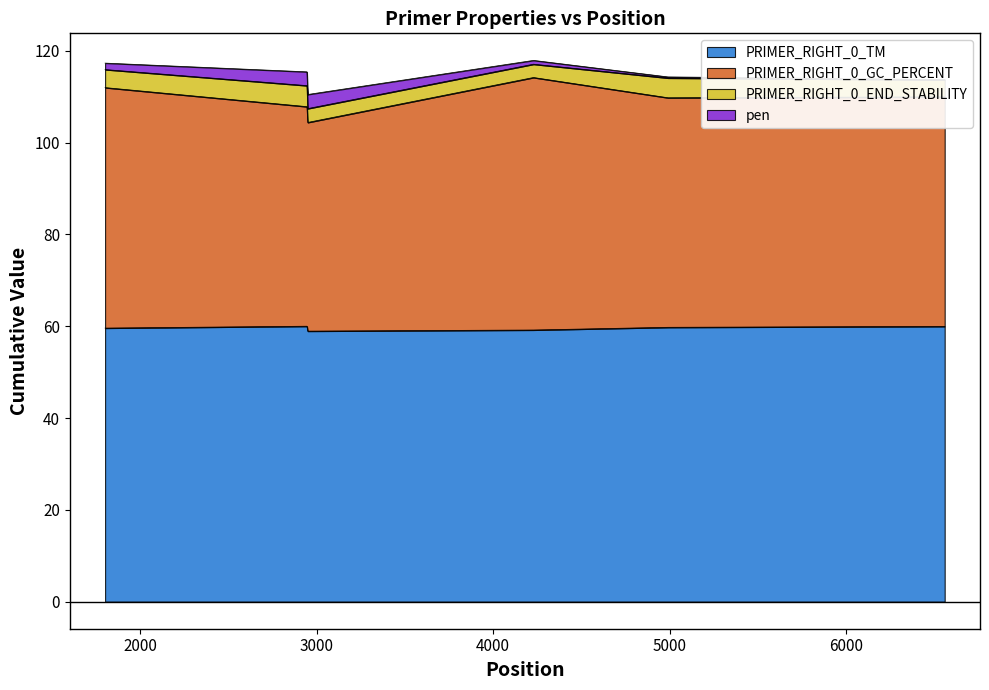

At how many categories does at least one series exceed 92?

6